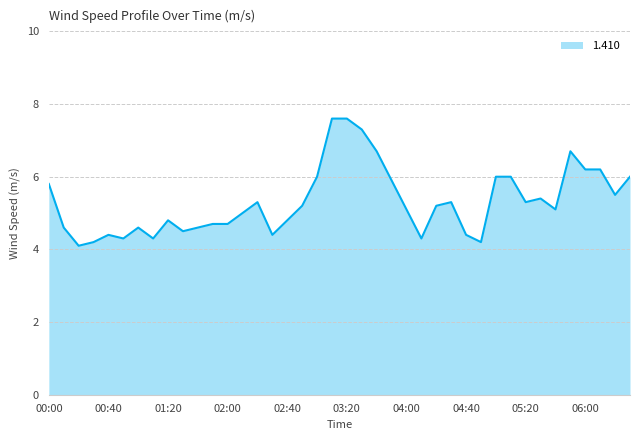

What is the difference between the maximum and minimum values?

3.5